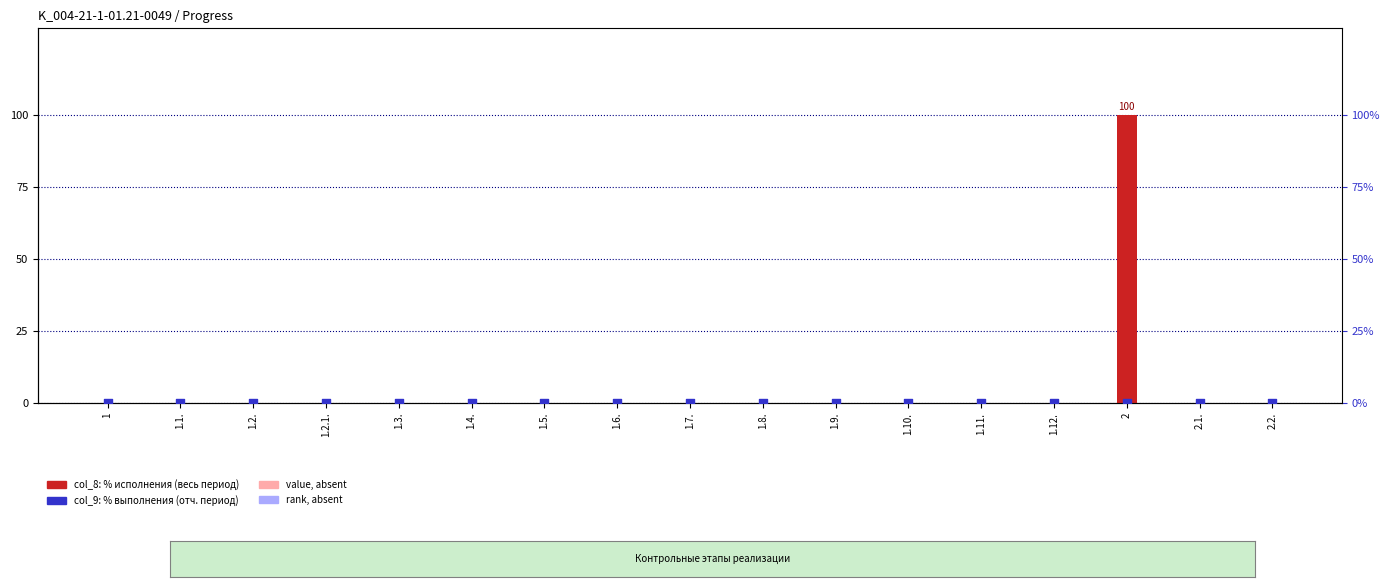

Which series has the largest Y range (max minus min)?

col_8 (% whole period)